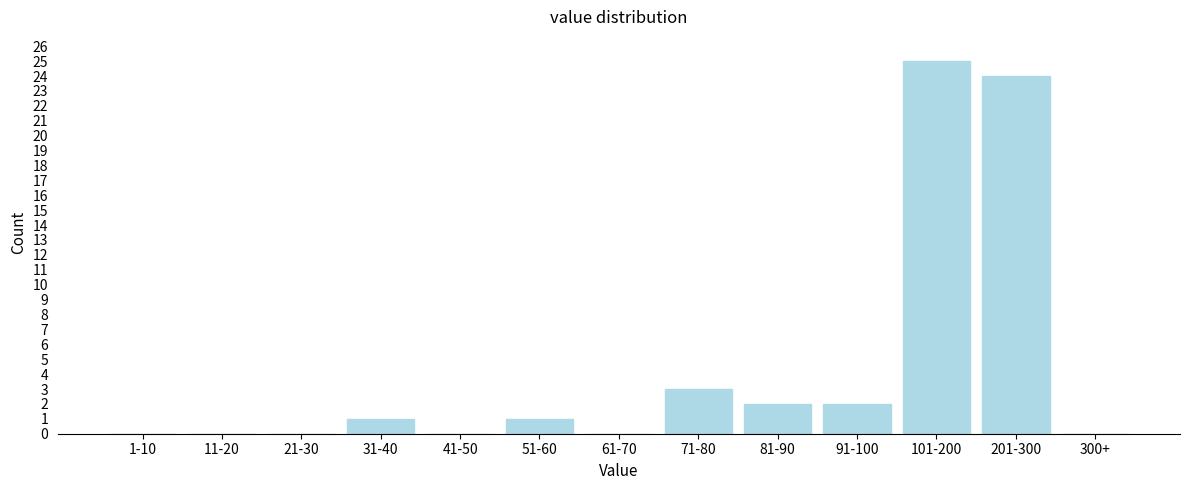

Reading right to left, what are all the values shown in this chart?

300+=0	201-300=24	101-200=25	91-100=2	81-90=2	71-80=3	61-70=0	51-60=1	41-50=0	31-40=1	21-30=0	11-20=0	1-10=0